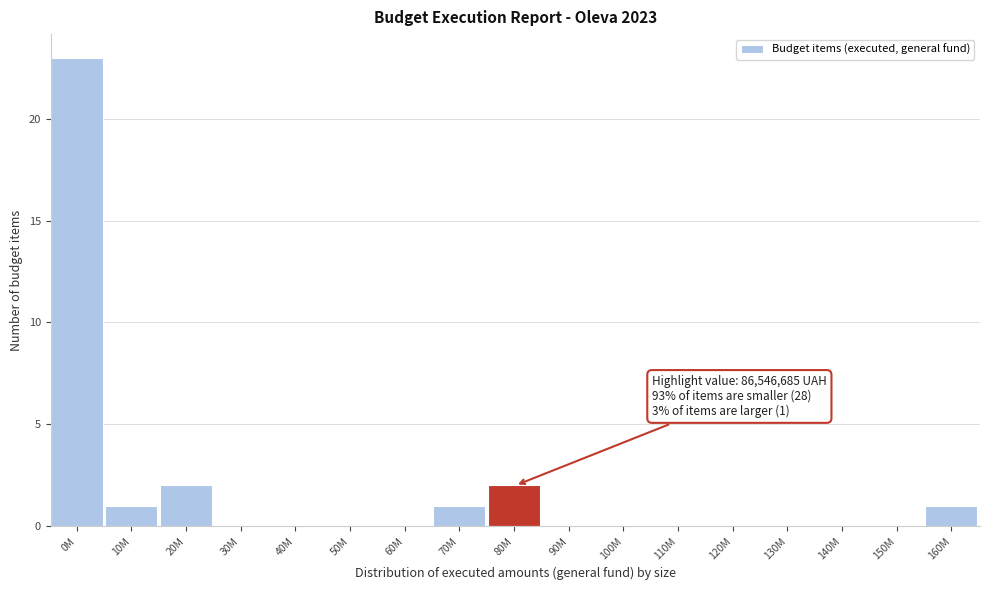

Reading left to right, extract all data points from this chart.

0M=23	10M=1	20M=2	30M=0	40M=0	50M=0	60M=0	70M=1	80M=2	90M=0	100M=0	110M=0	120M=0	130M=0	140M=0	150M=0	160M=1